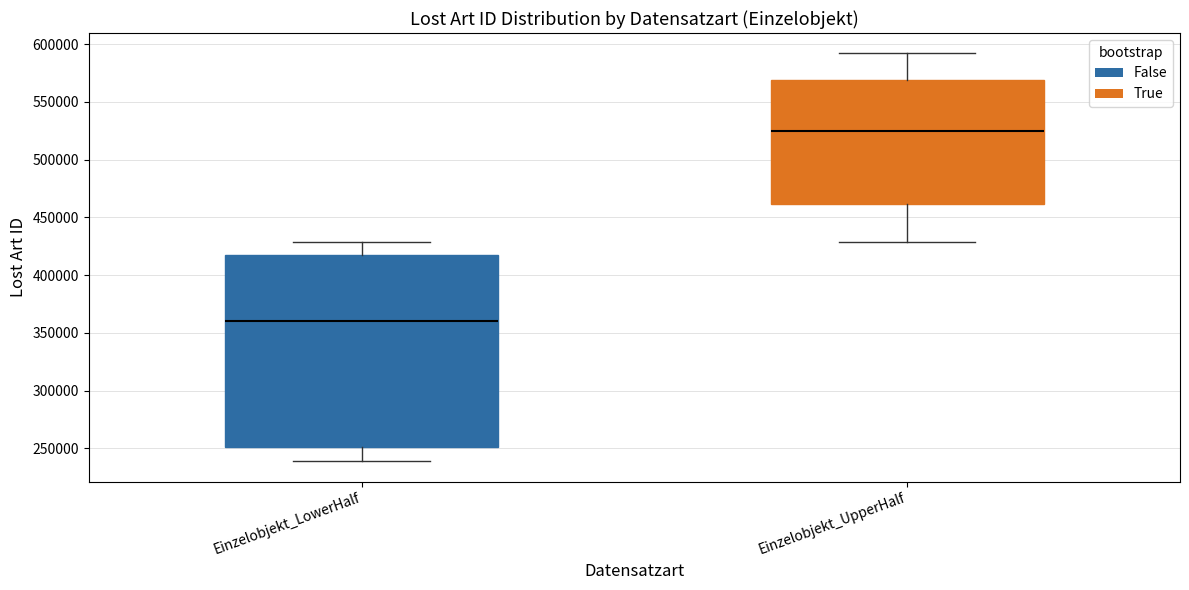

Reading left to right, transcribe this box plot: for each box, give where its median line is, the range the box spans, and where its two whiskers end, as read against the y-axis. The values are not printed on the chart, so give them approximately, as read against the axis.

Einzelobjekt_LowerHalf: median 360000, box 250000 to 420000, whiskers 240000 to 430000
Einzelobjekt_UpperHalf: median 525000, box 460000 to 570000, whiskers 430000 to 590000